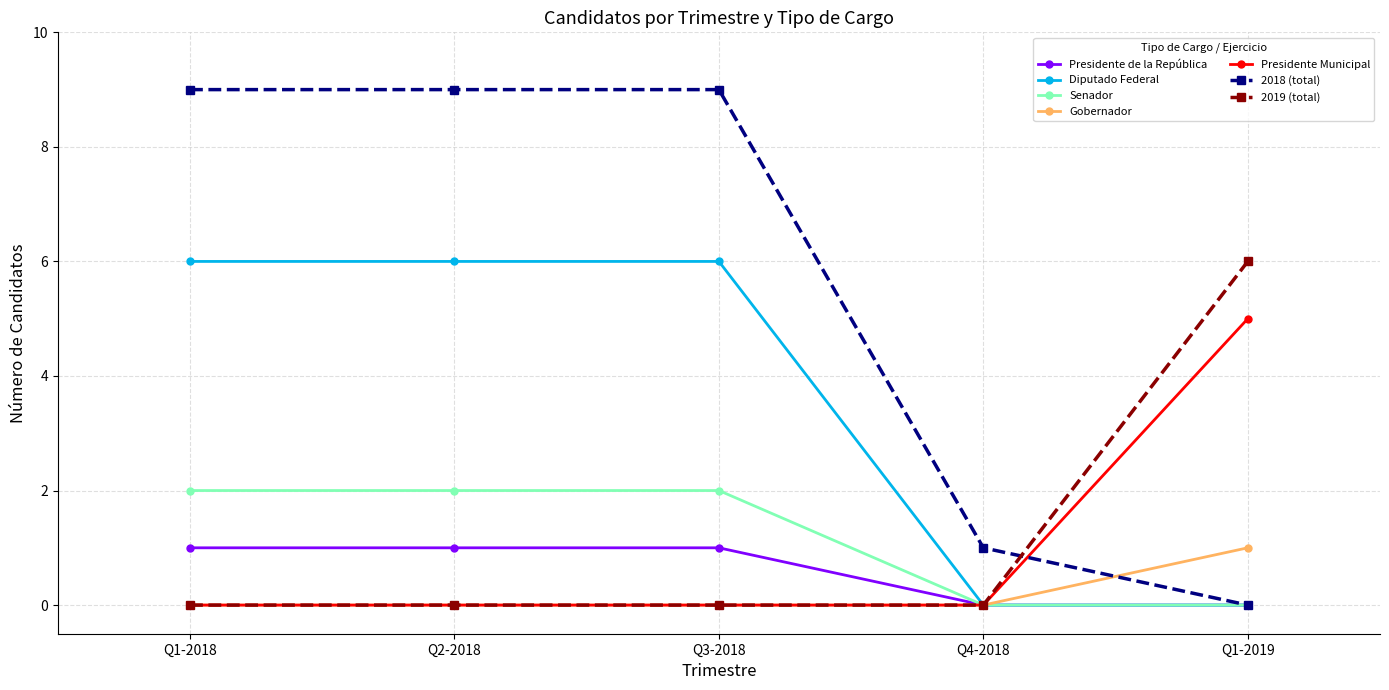

What is the value of the Presidente de la República point at the 3rd from the left?

1